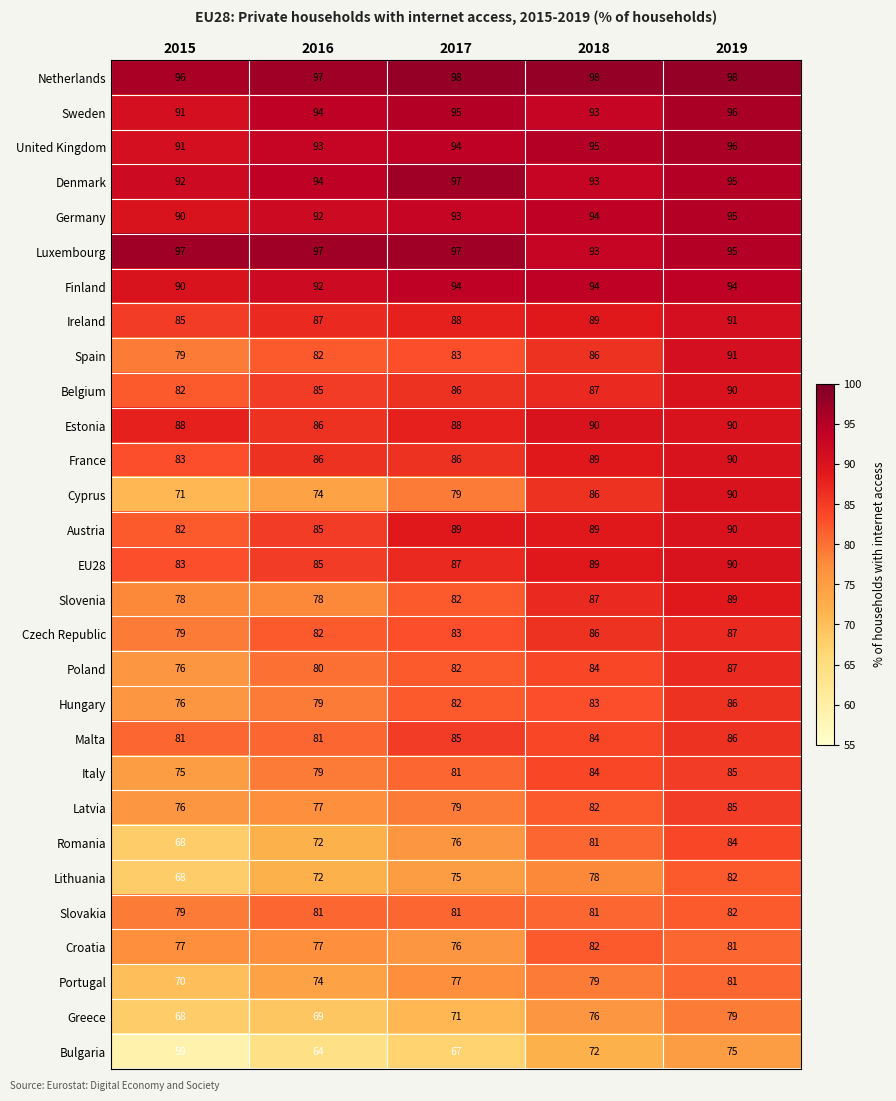

What is the difference between the France values at 2016 and 2018?

3